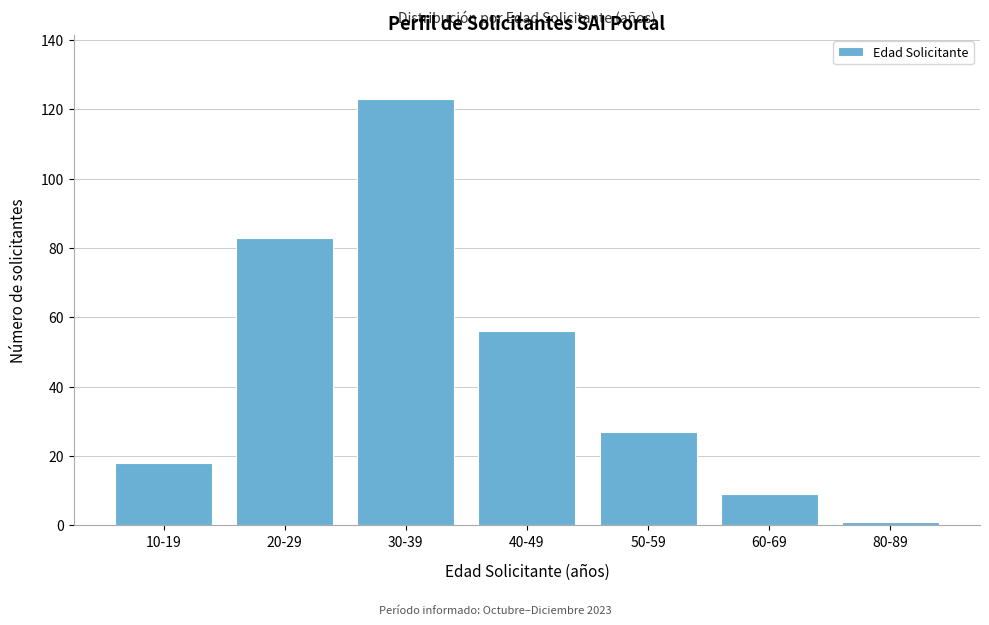

Reading left to right, what are all the values shown in this chart?

10-19=18	20-29=83	30-39=123	40-49=56	50-59=27	60-69=9	80-89=1